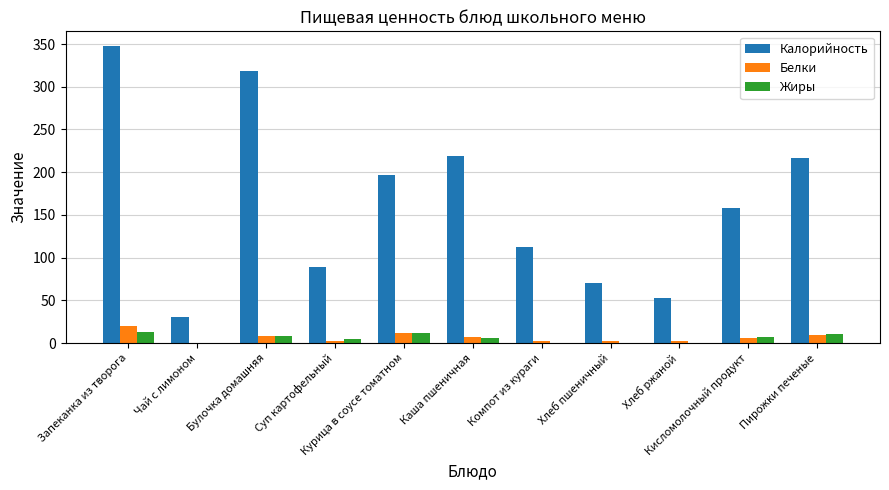

What are all the series names shown in the legend?

Калорийность, Белки, Жиры